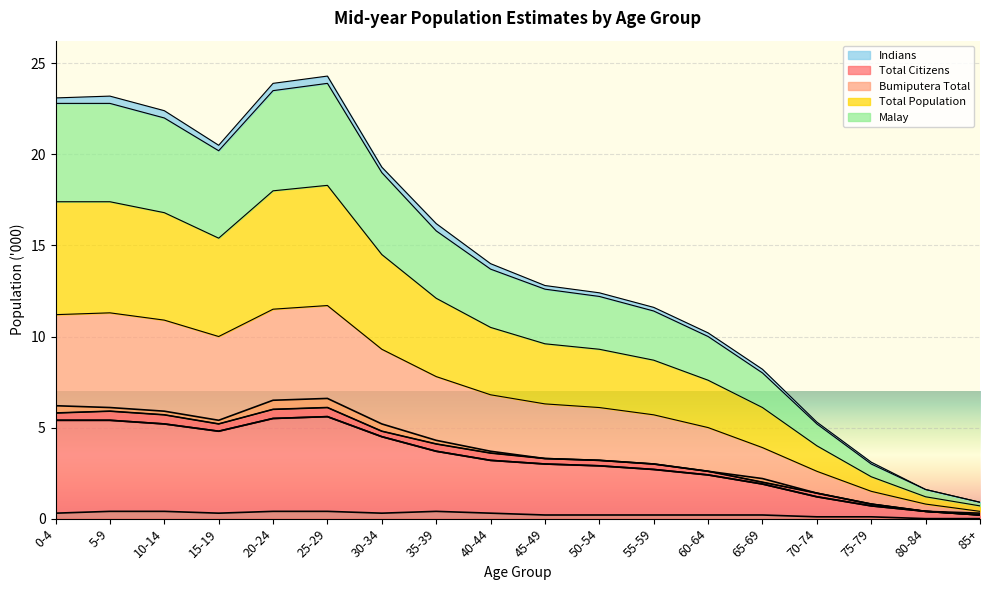

At 50-54, list the series in order from smallest to largest.

Indians, Bumiputera Total, Malay, Total Citizens, Total Population